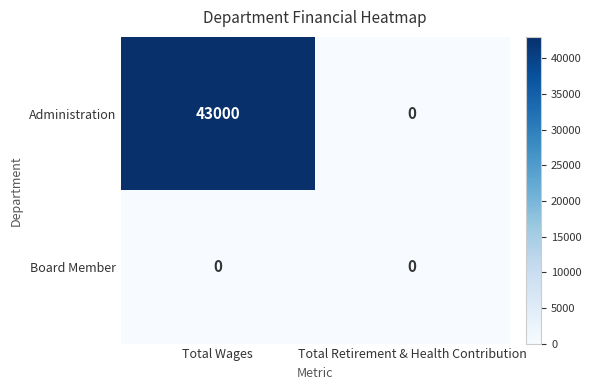

Read the Administration value at Total Wages.

43000